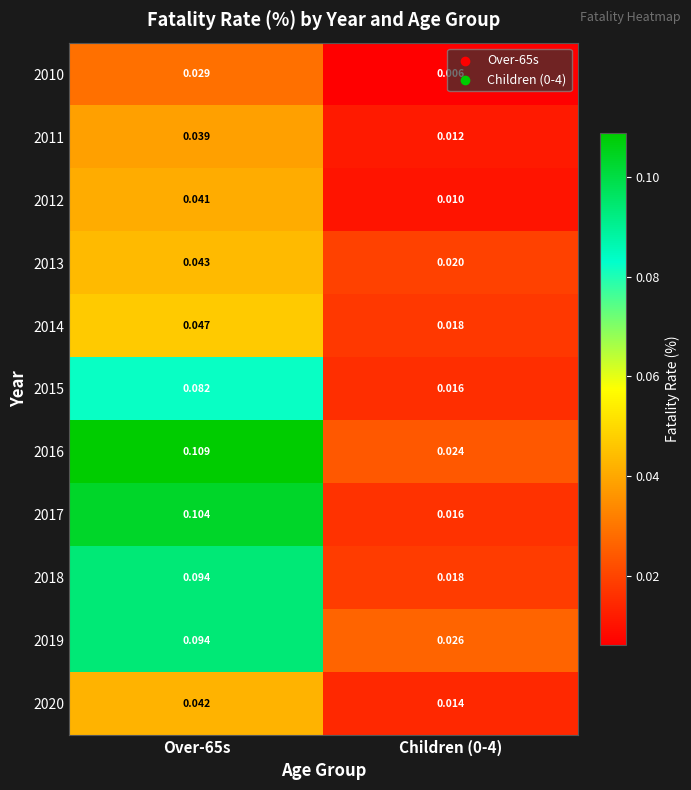

Which series has the largest range (max minus min)?

2017